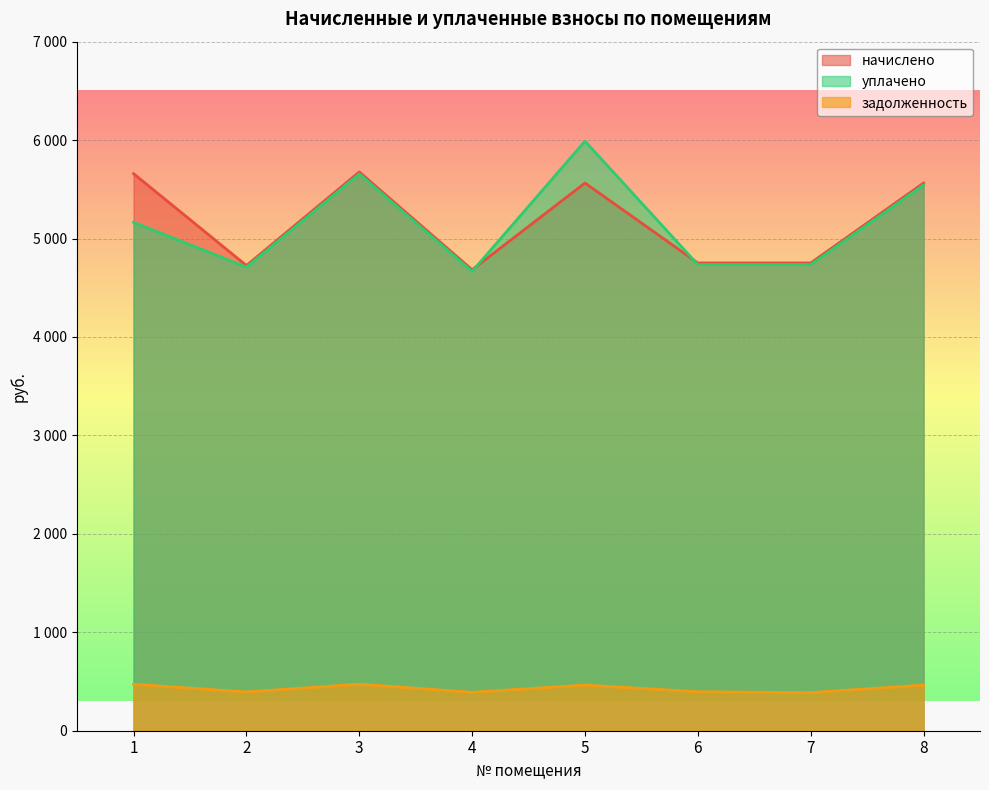

Where does the задолженность series first go above 463?

1